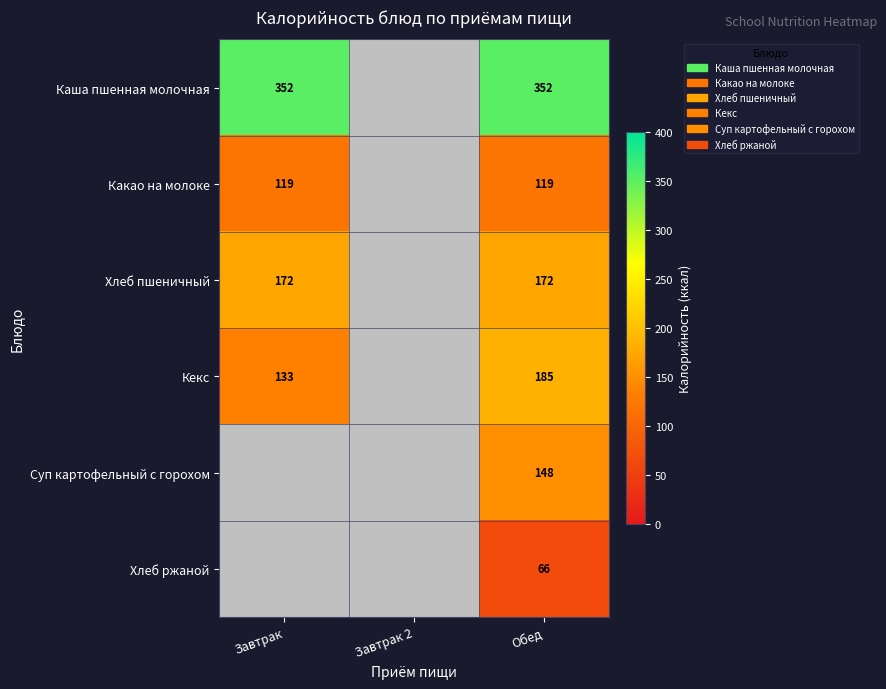

Rank the series at Обед from lowest to highest value.

Хлеб ржаной, Какао на молоке, Суп картофельный с горохом, Хлеб пшеничный, Кекс, Каша пшенная молочная